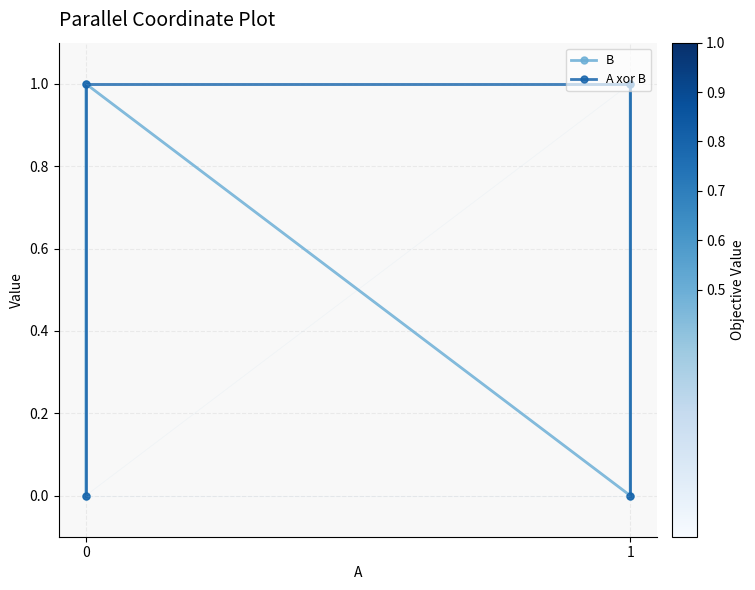

What are all the series names shown in the legend?

B, A xor B